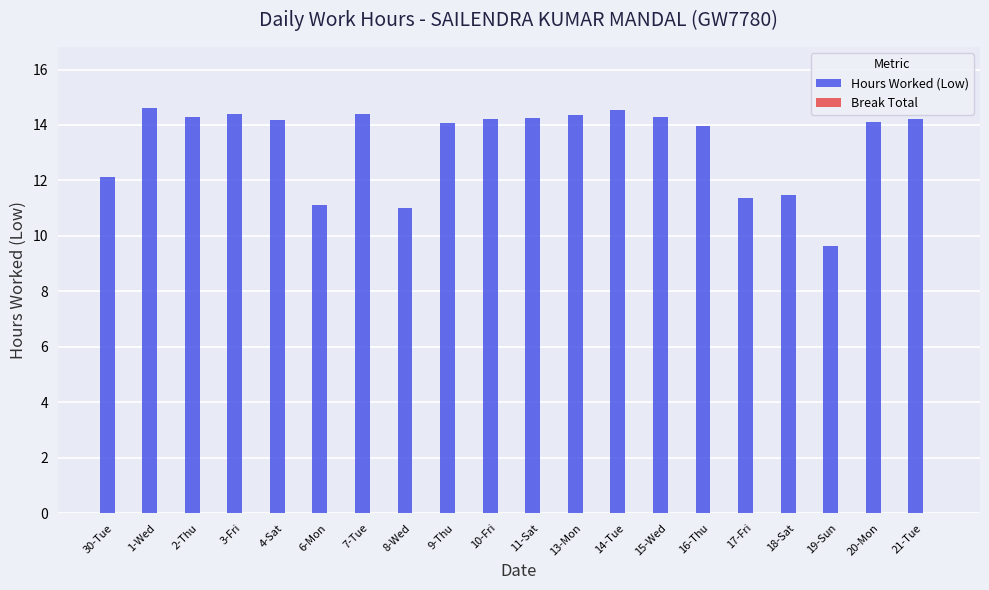

Which category has the lowest value across all series?

19-Sun